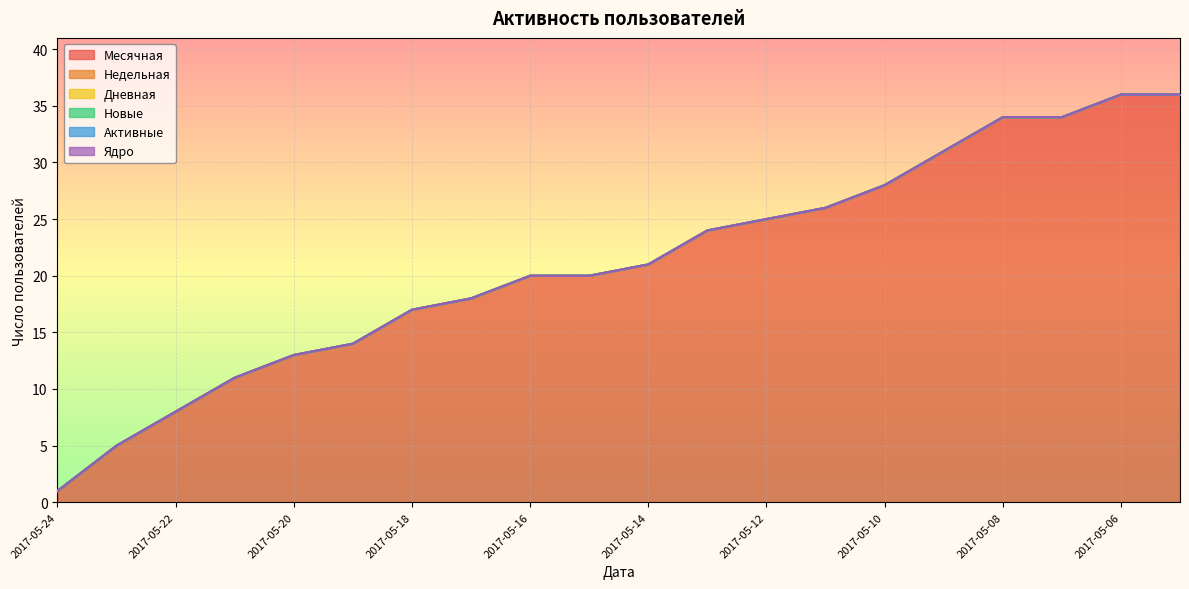

Reading left to right, list all the values displayed in this chart.

Месячная: 1	5	8	11	13	14	17	18	20	20	21	24	25	26	28	31	34	34	36	36
Недельная: 0	0	0	0	0	0	0	0	0	0	0	0	0	0	0	0	0	0	0	0
Дневная: 0	0	0	0	0	0	0	0	0	0	0	0	0	0	0	0	0	0	0	0
Новые: 0	0	0	0	0	0	0	0	0	0	0	0	0	0	0	0	0	0	0	0
Активные: 0	0	0	0	0	0	0	0	0	0	0	0	0	0	0	0	0	0	0	0
Ядро: 0	0	0	0	0	0	0	0	0	0	0	0	0	0	0	0	0	0	0	0